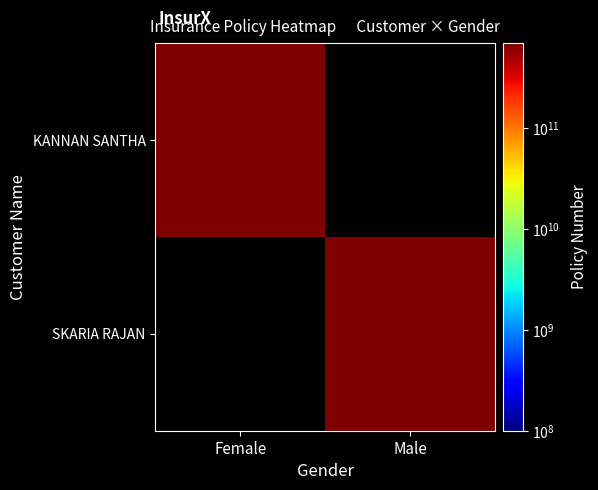

At which label does SKARIA RAJAN reach its minimum?

Female